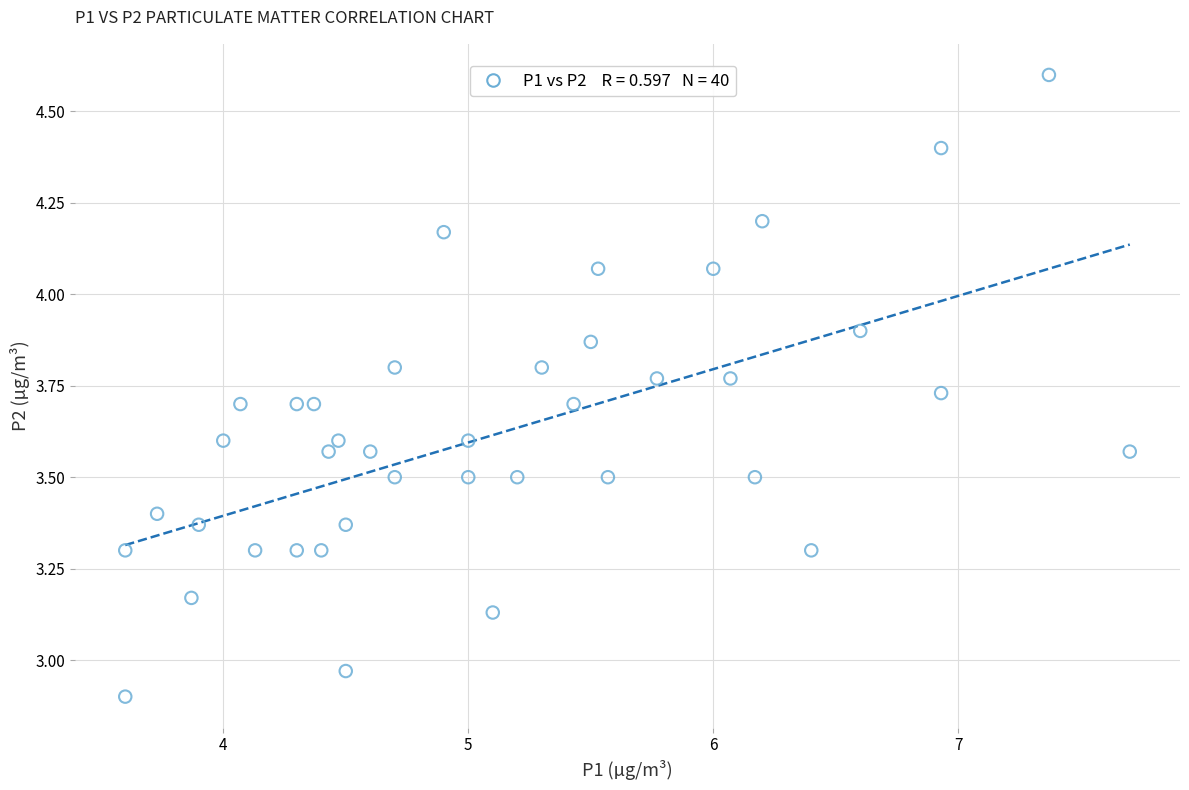

What is the range of Y values (max minus min)?

1.7